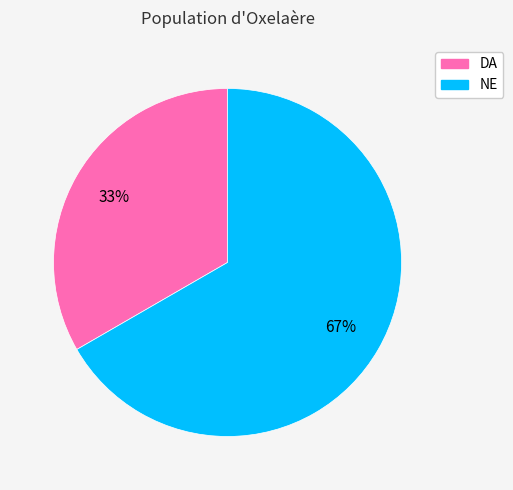

To the nearest percent, what portion does DA represent?

33%